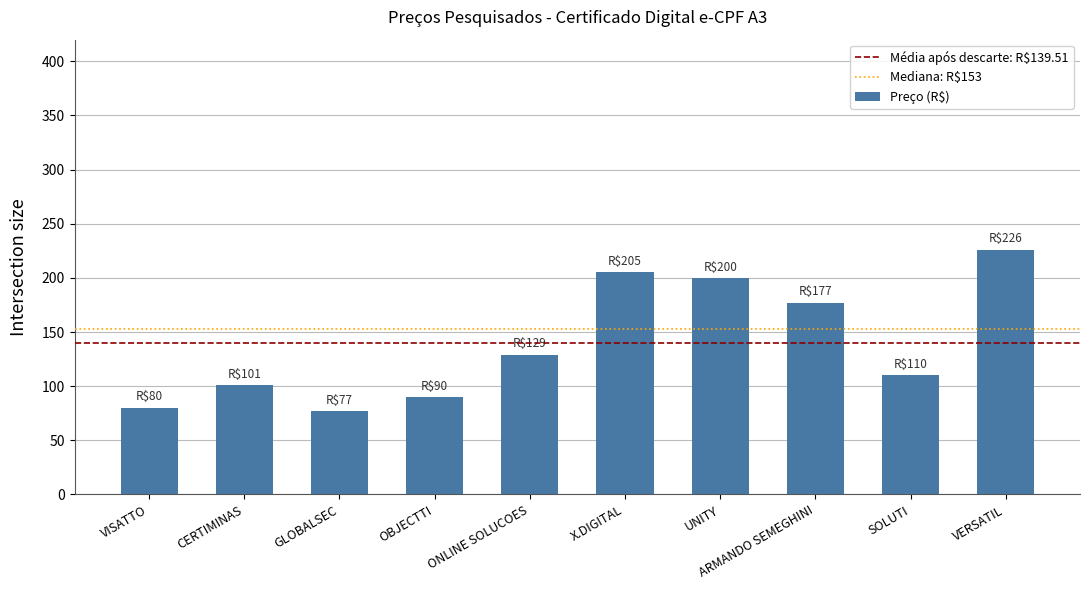

What is the sum of the values at X.DIGITAL and SOLUTI?

315.0